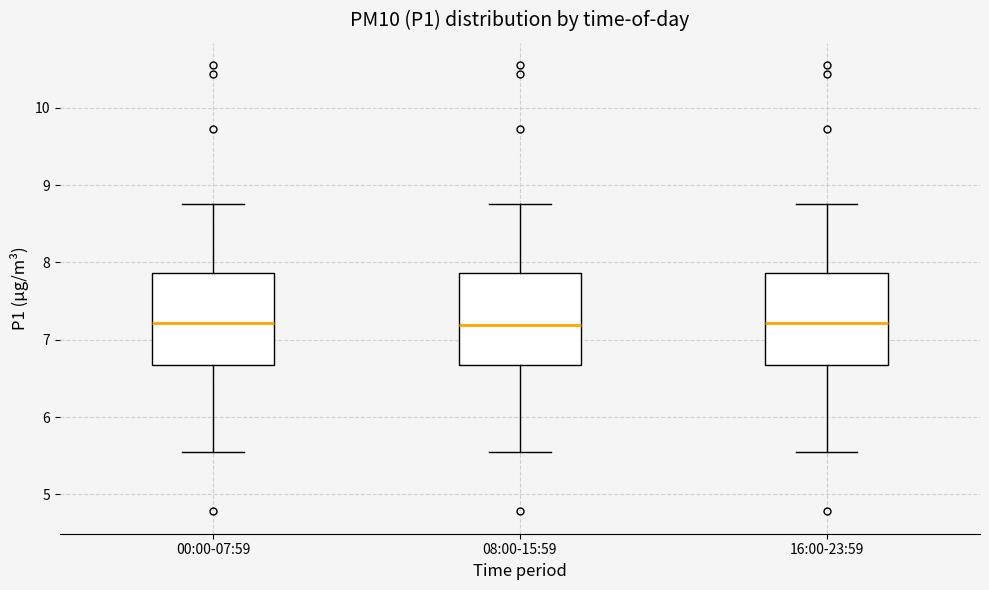

Reading left to right, read every box against the y-axis: the position of its median line, the range the box covers, and the ends of its whiskers. The values are not printed on the chart, so give them approximately, as read against the axis.

00:00-07:59: median 7.2, box 6.7 to 7.9, whiskers 5.6 to 8.8
08:00-15:59: median 7.2, box 6.7 to 7.9, whiskers 5.6 to 8.8
16:00-23:59: median 7.2, box 6.7 to 7.9, whiskers 5.6 to 8.8